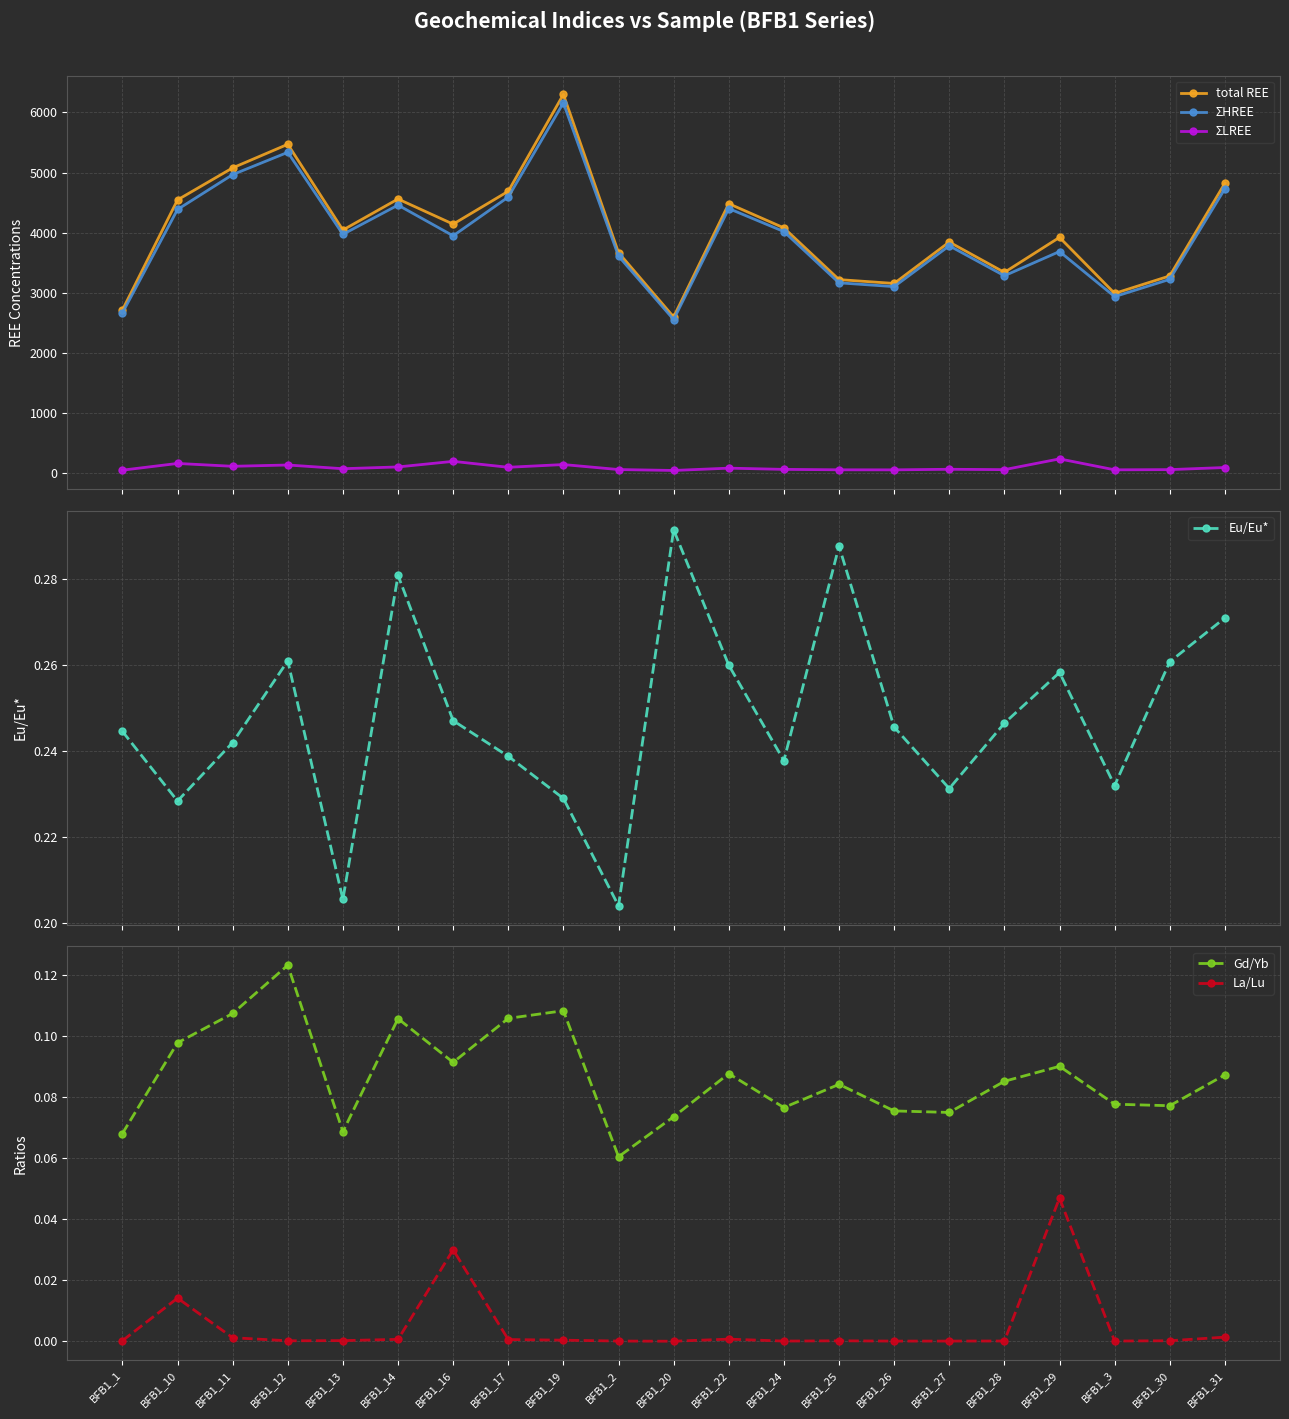

How many distinct data groups are displayed?

6